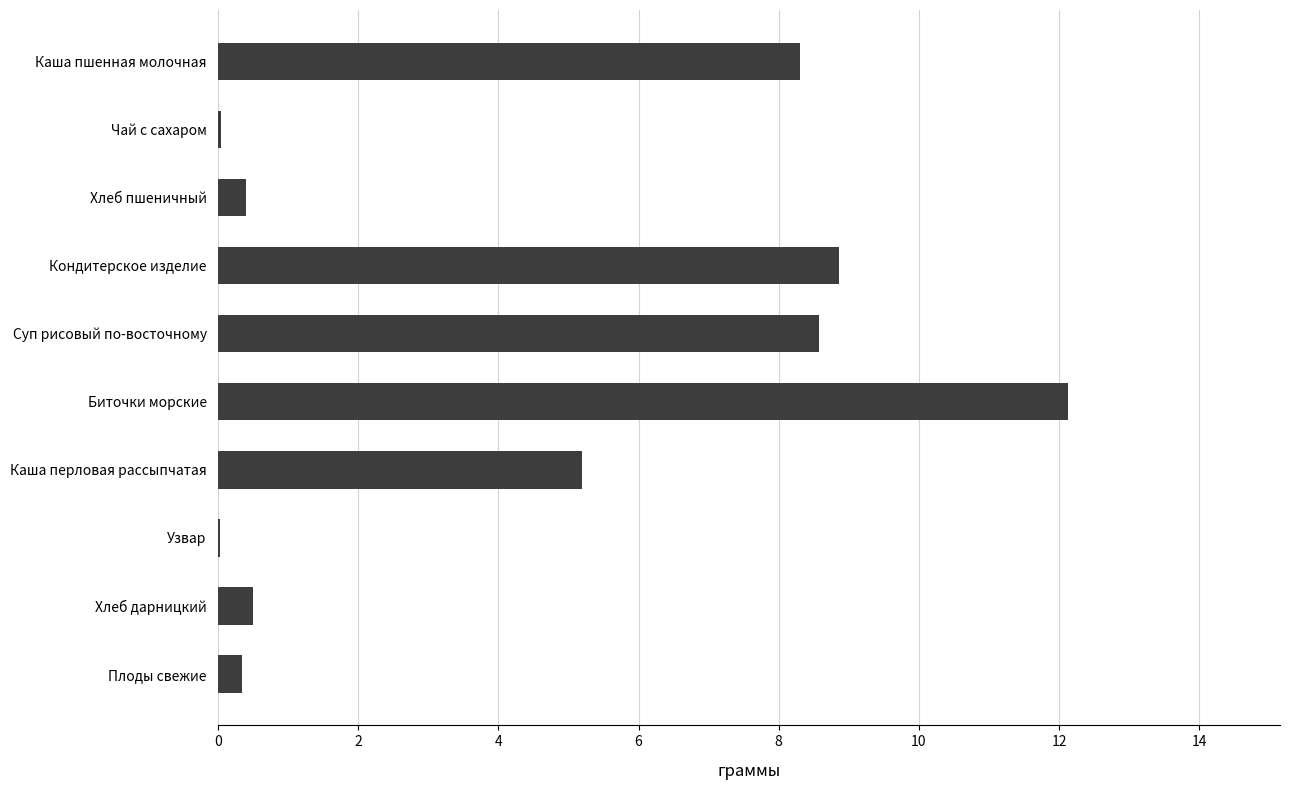

The chart shows a value of 0.4 at Хлеб пшеничный. True or false?

True